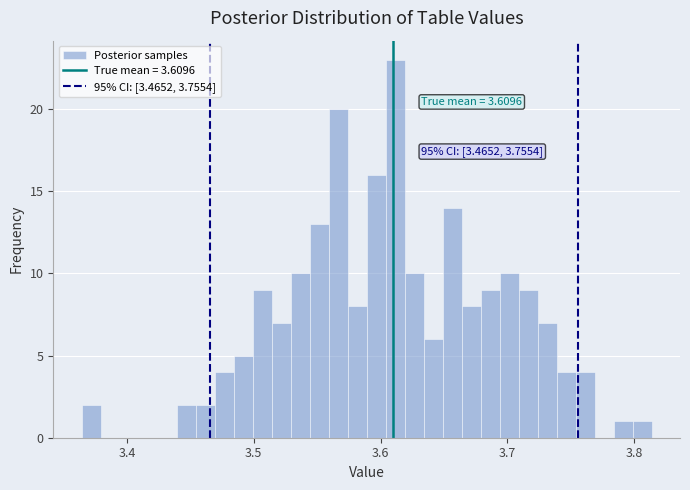

Around what value on the x-axis is the tallest bar? Give the approximate position of its centre, as read against the axis.

3.61